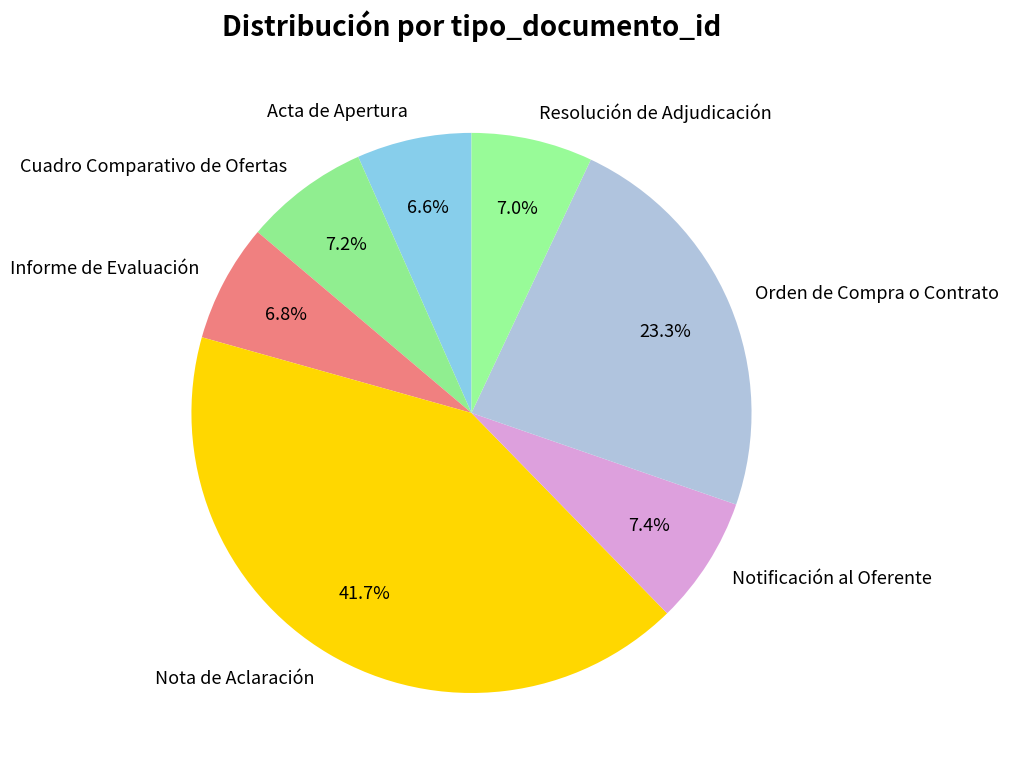

To the nearest percent, what portion does Notificación al Oferente represent?

7%